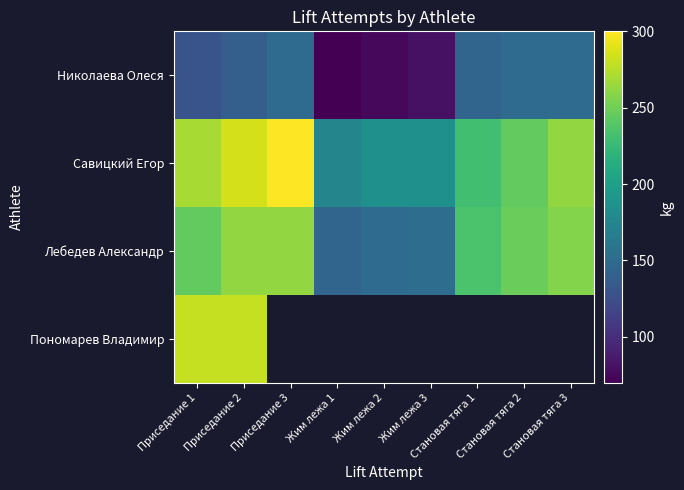

At which label does Лебедев Александр reach its peak?

Приседание 2